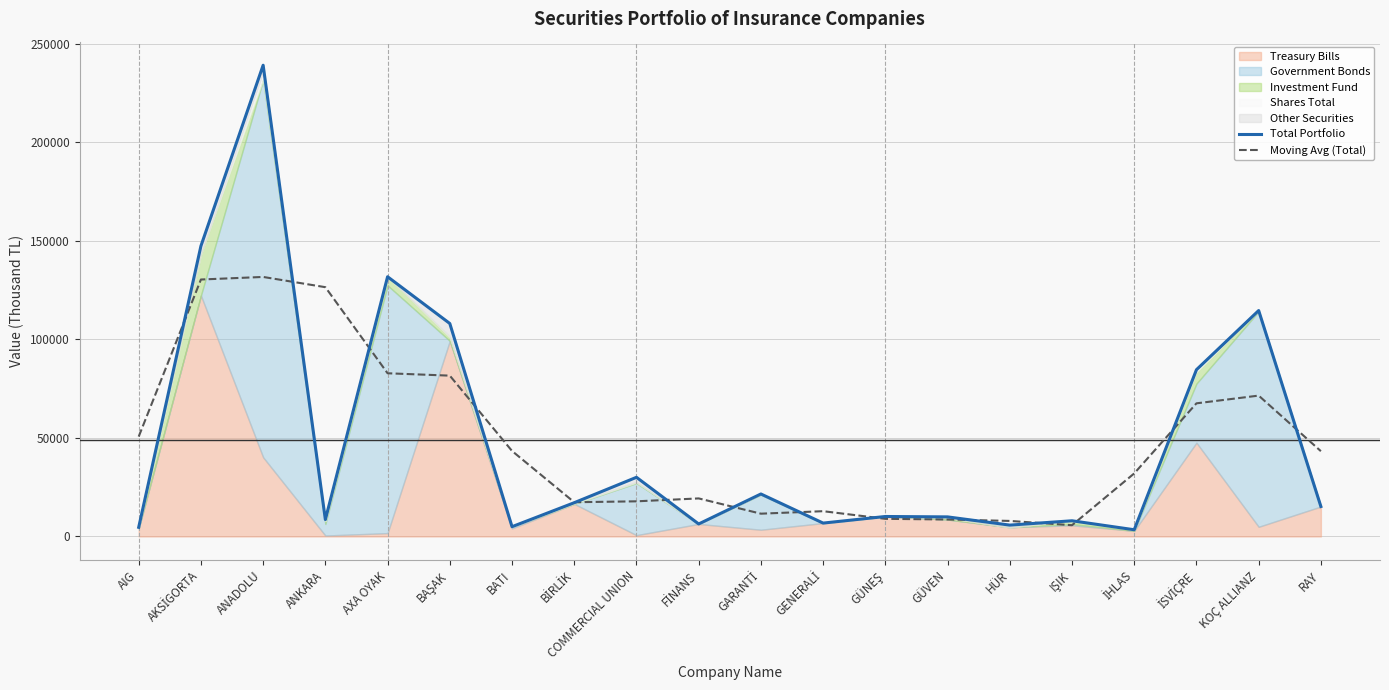

What value does the Total Portfolio series have at AXA OYAK?

131773.0